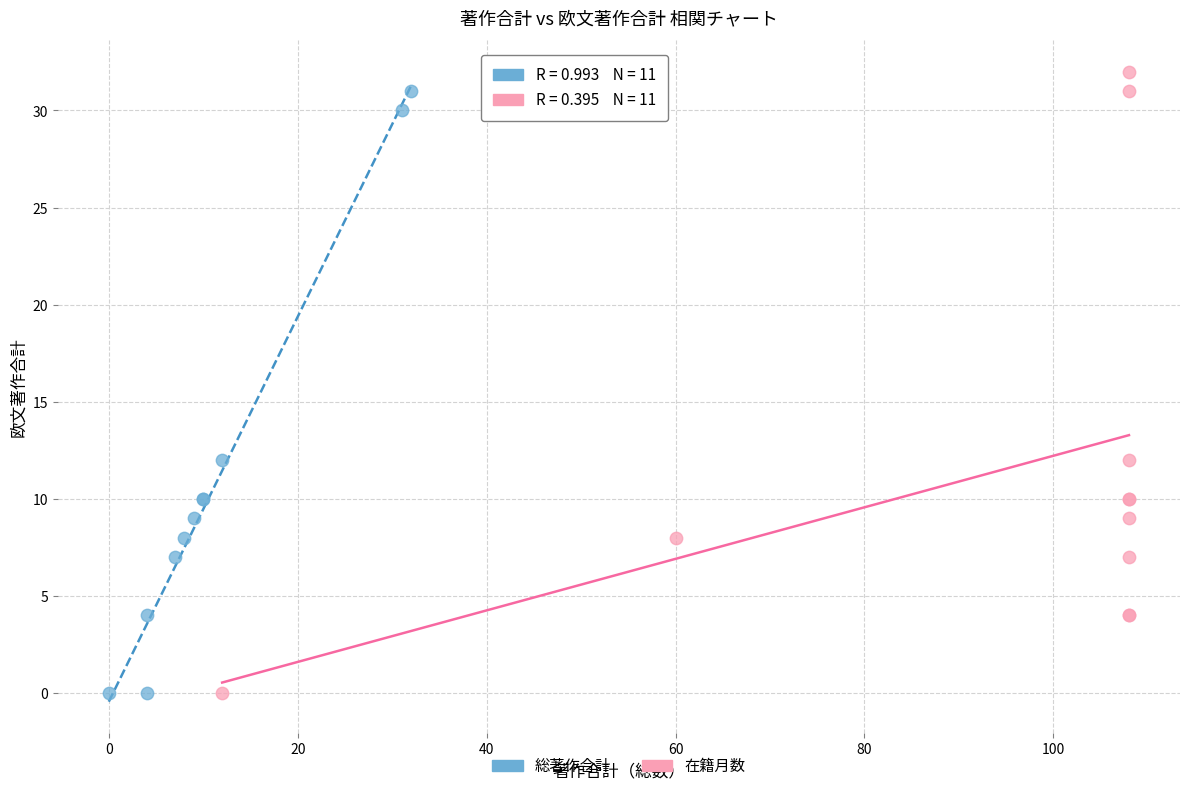

What are all the series names shown in the legend?

総著作合計, 在籍月数